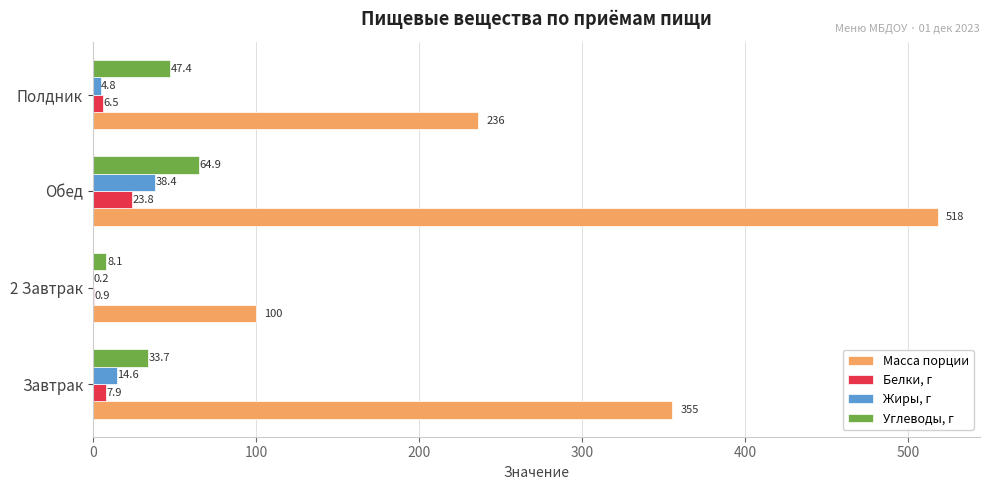

At which label is Масса порции closest to 309?

Завтрак